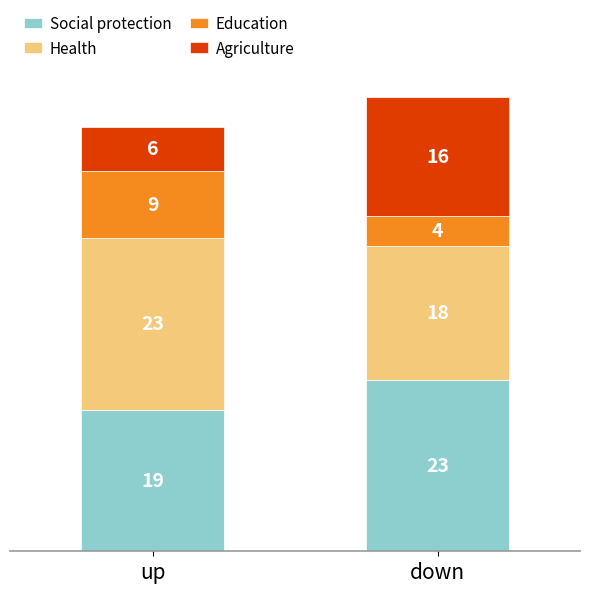

What is the total value across all series at up?

57